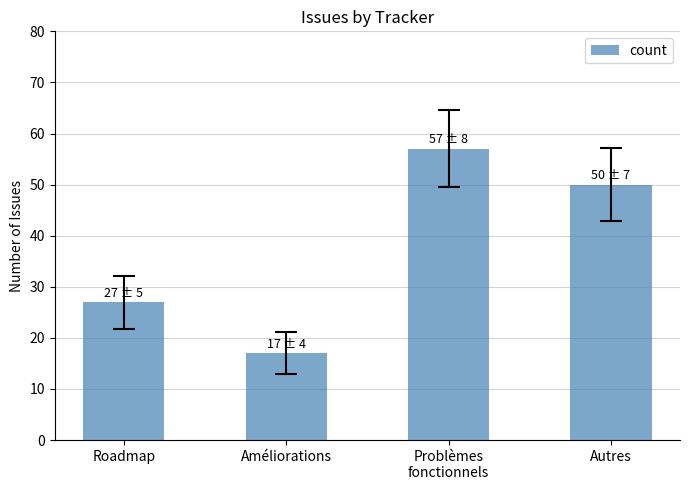

At which category does the chart reach its peak across all series?

Problèmes
fonctionnels